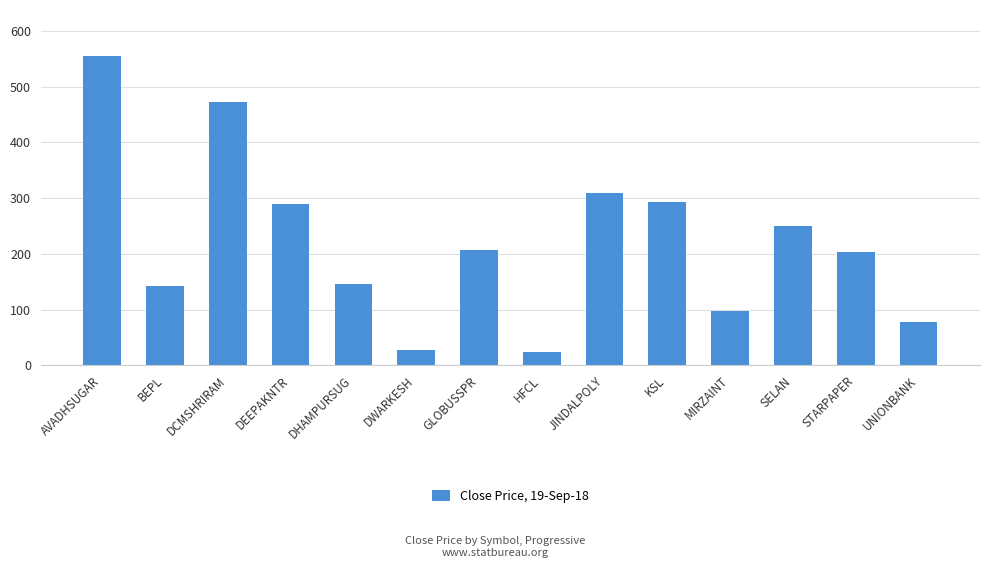

How many data points are above 207?

7